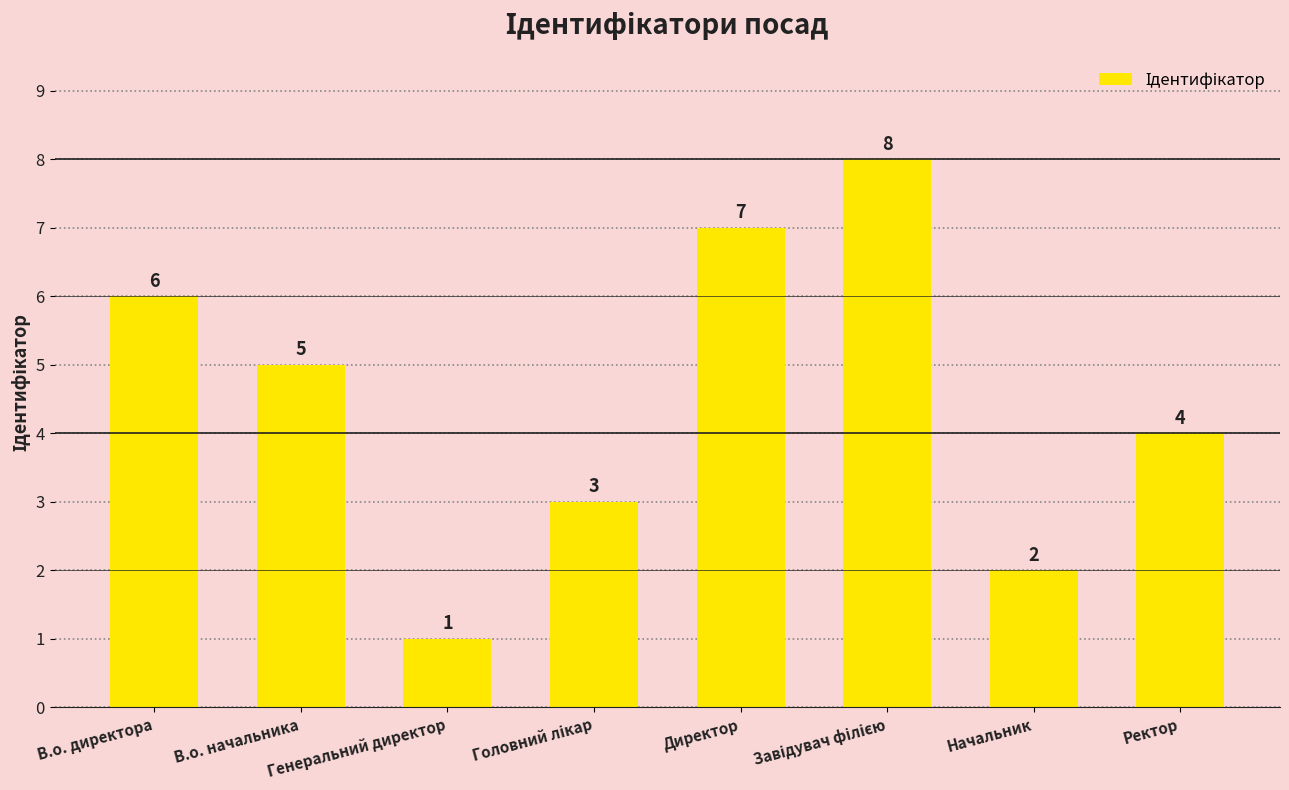

Count the number of categories in the chart.

8